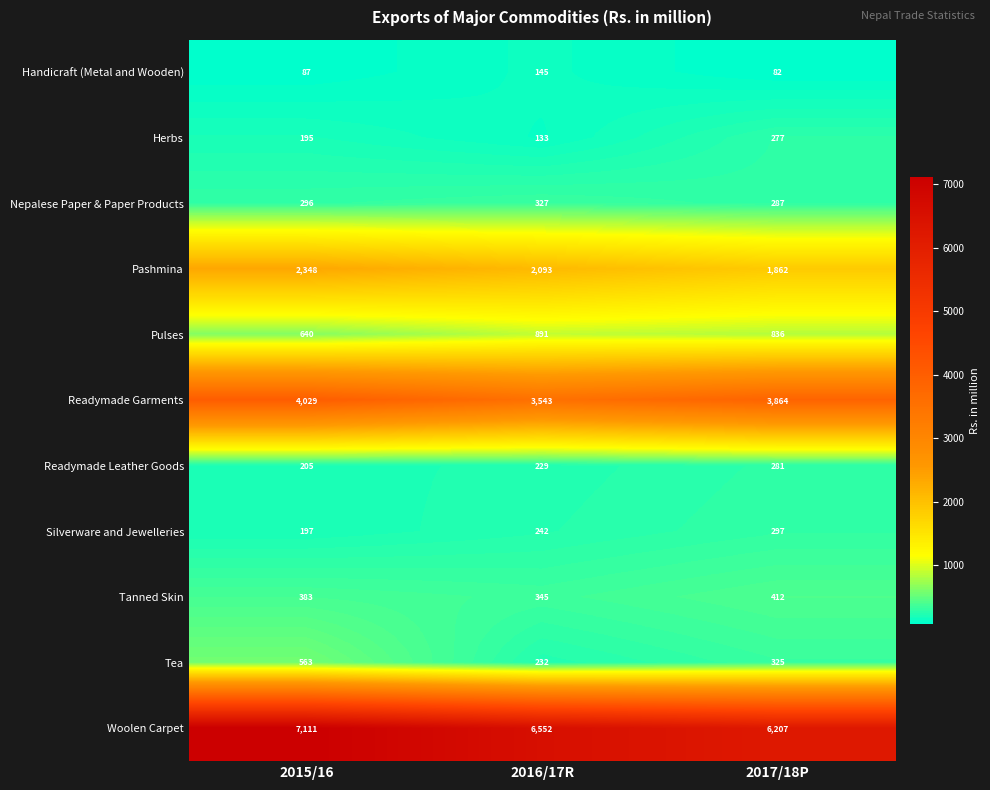

Count the number of categories in the chart.

3